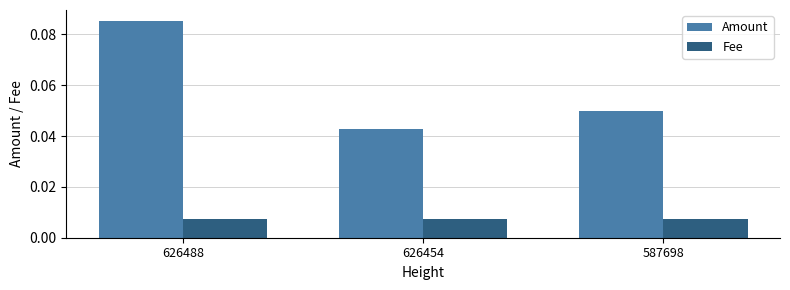

How many Amount values are between 0 and 1?

3